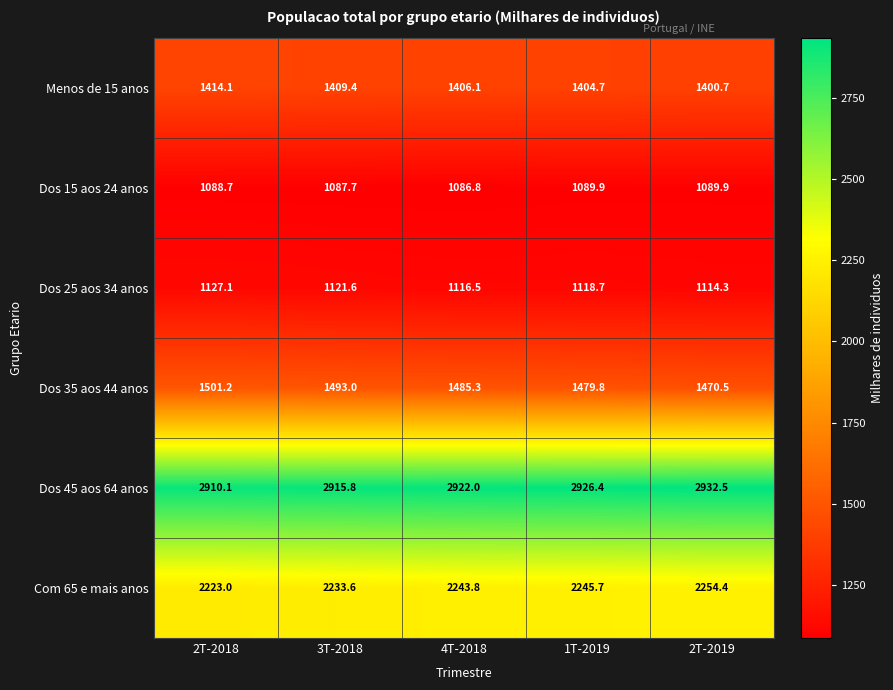

What is the average value of the Dos 45 aos 64 anos series?

2921.4